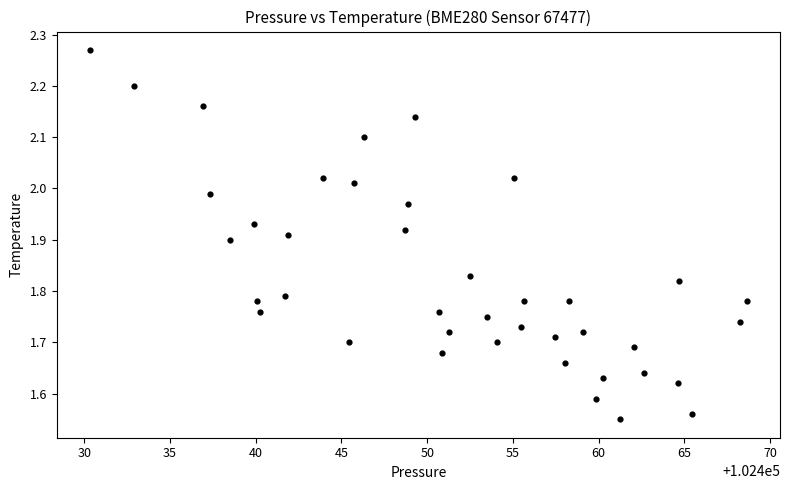

What is the range of Y values (max minus min)?

0.7